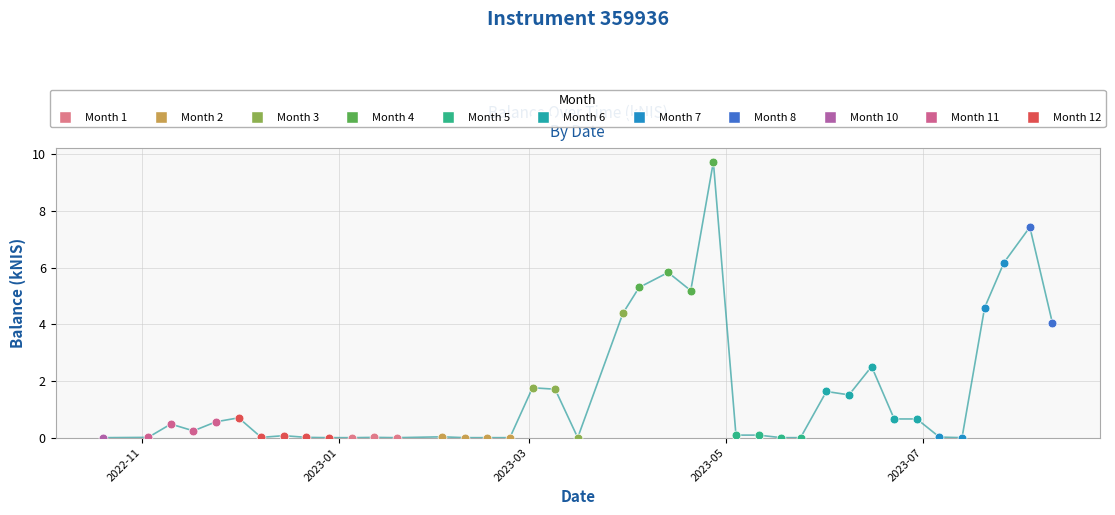

What is the maximum value shown in the chart?

9.7